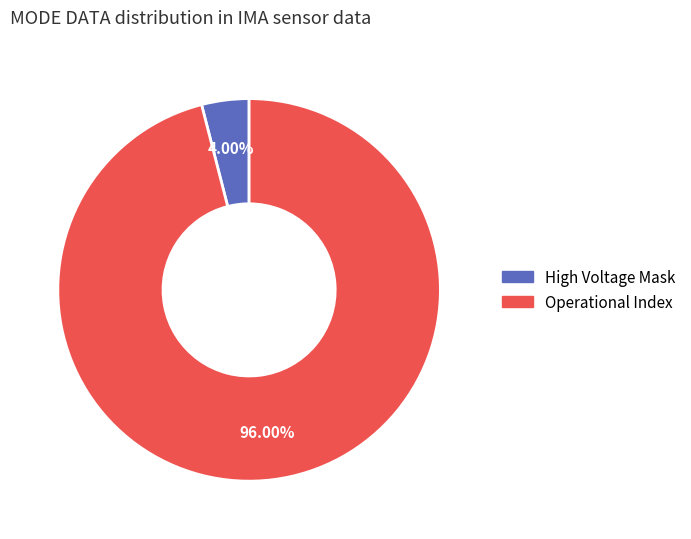

How many slices are in this pie chart?

2